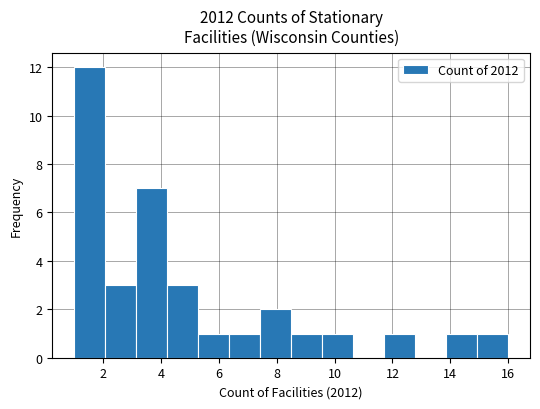

Reading left to right, transcribe this chart: for each bar, give the range it covers on the x-axis and its height. Neither the bar edges nor the heights are printed on the chart, so give them approximately, as read against the axes.

1.0 to 2.0: 12
2.0 to 3.2: 3
3.2 to 4.2: 7
4.2 to 5.2: 3
5.2 to 6.4: 1
6.4 to 7.4: 1
7.4 to 8.6: 2
8.6 to 9.6: 1
9.6 to 10.6: 1
10.6 to 11.8: 0
11.8 to 12.8: 1
12.8 to 13.8: 0
13.8 to 15.0: 1
15.0 to 16.0: 1